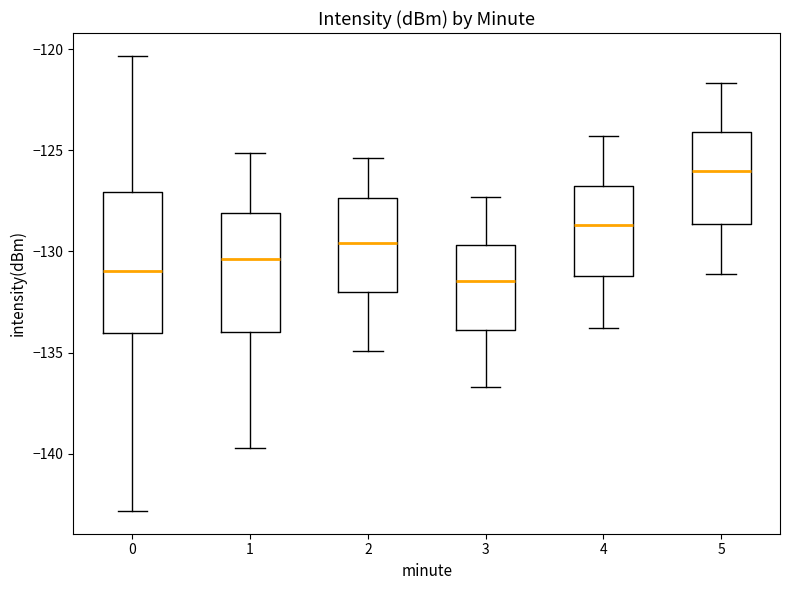

Reading left to right, transcribe this box plot: for each box, give where its median line is, the range the box spans, and where its two whiskers end, as read against the y-axis. The values are not printed on the chart, so give them approximately, as read against the axis.

0: median -131.0, box -134.0 to -127.0, whiskers -143.0 to -120.5
1: median -130.5, box -134.0 to -128.0, whiskers -139.5 to -125.0
2: median -129.5, box -132.0 to -127.5, whiskers -135.0 to -125.5
3: median -131.5, box -134.0 to -129.5, whiskers -136.5 to -127.5
4: median -128.5, box -131.0 to -127.0, whiskers -134.0 to -124.5
5: median -126.0, box -128.5 to -124.0, whiskers -131.0 to -121.5